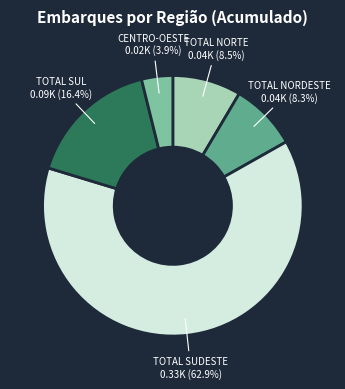

Which slice is the largest?

TOTAL SUDESTE